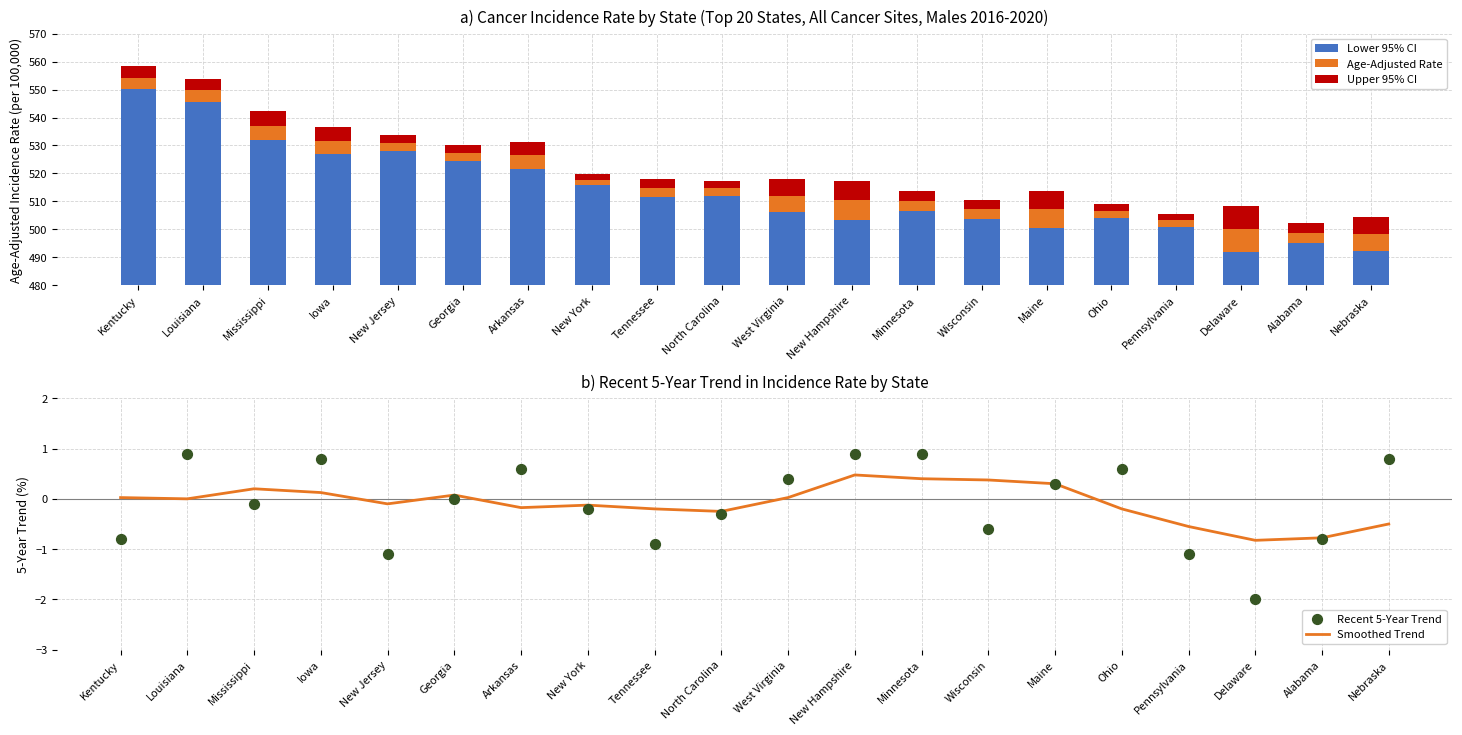

What are all the series names shown in the legend?

Lower 95% CI, Age-Adjusted Rate, Upper 95% CI, Smoothed Trend, Recent 5-Year Trend